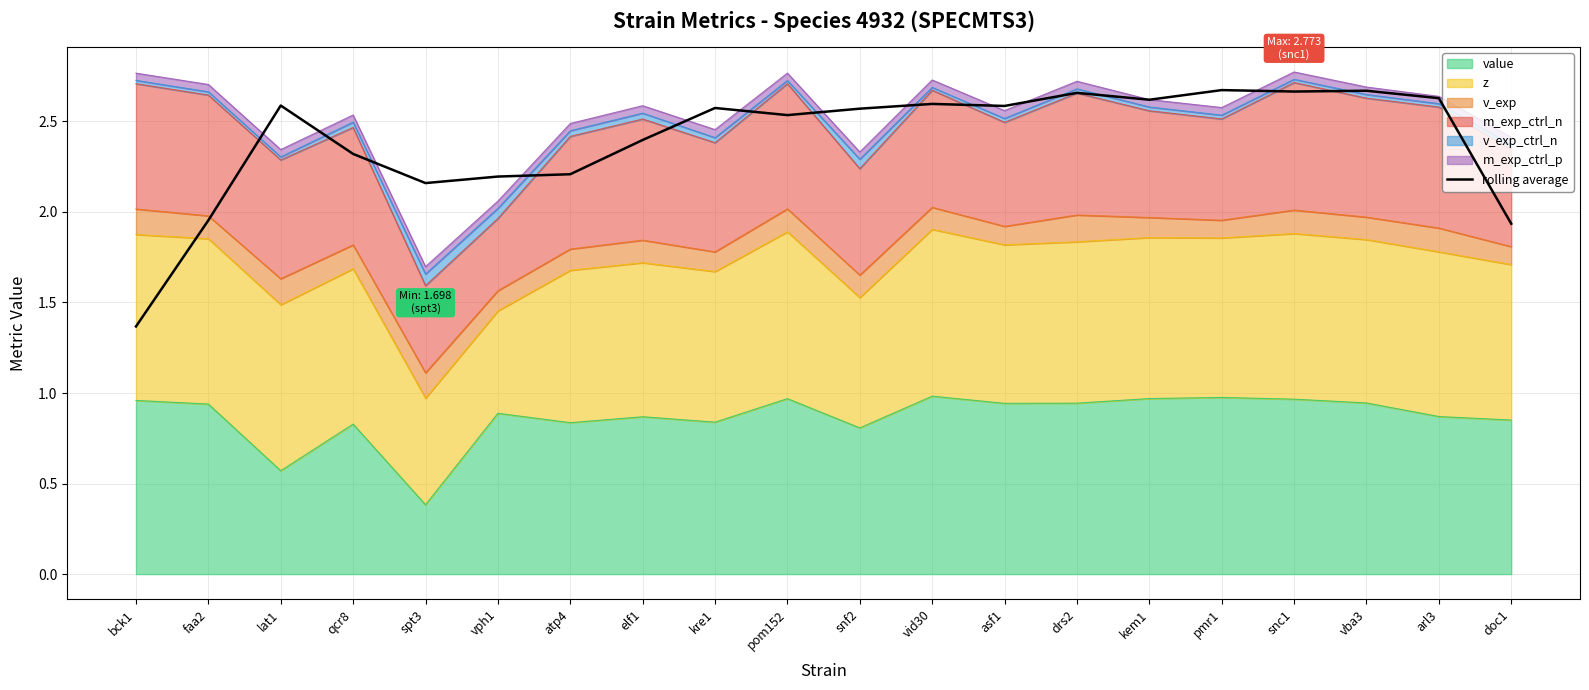

Read the value at arl3.

2.6